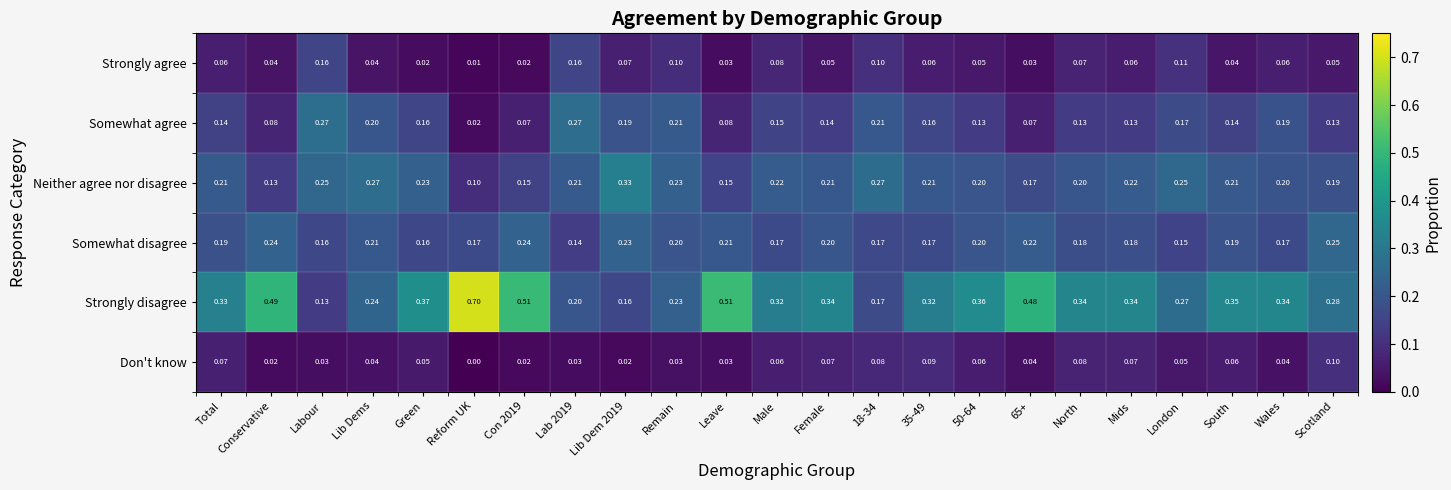

Which category has the highest value in the Somewhat disagree series?

Scotland